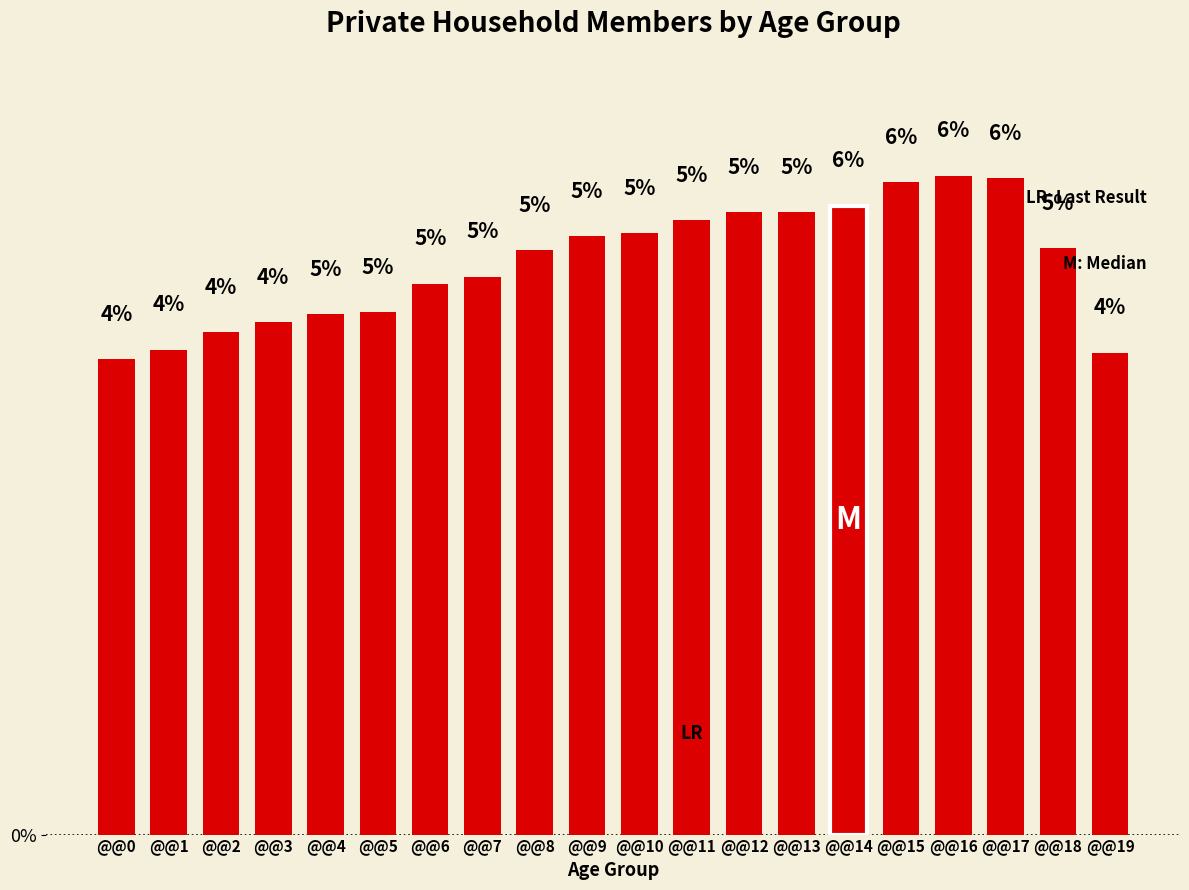

How many bars are there in total?

20